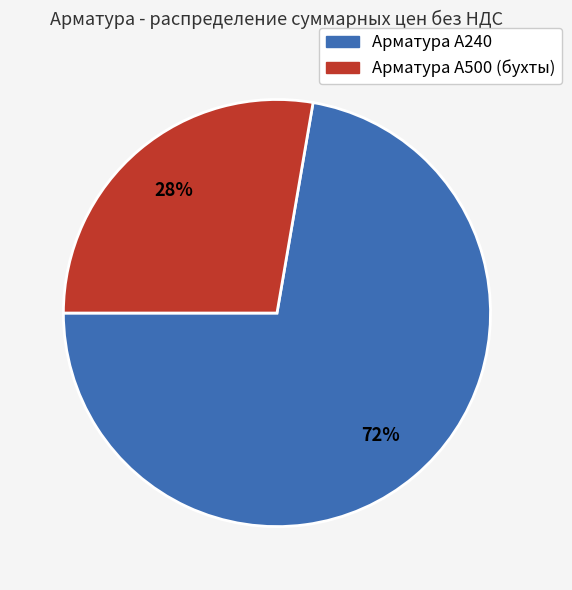

Is there a majority slice in this chart?

Yes